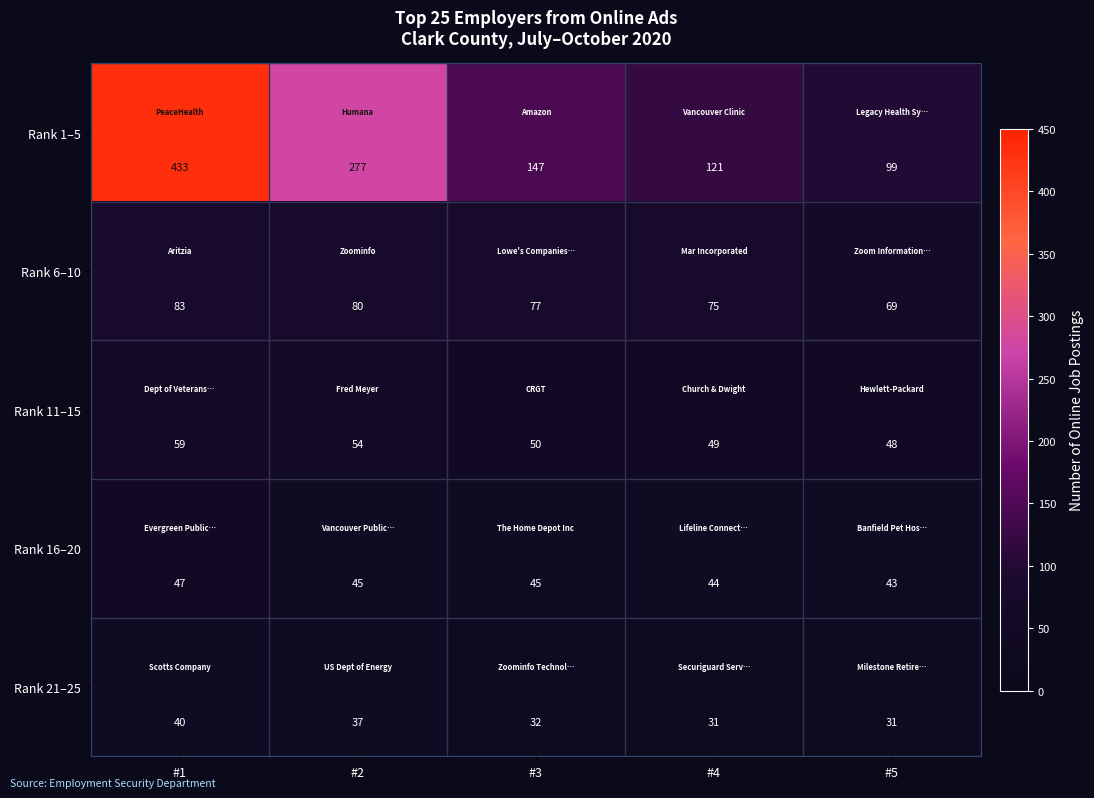

Which series has the largest range (max minus min)?

Rank 1–5